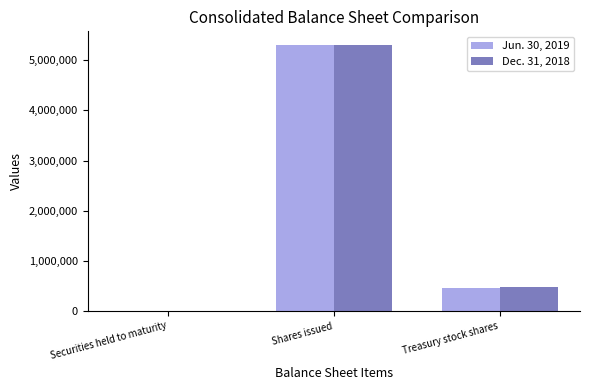

How many groups of bars are there?

3